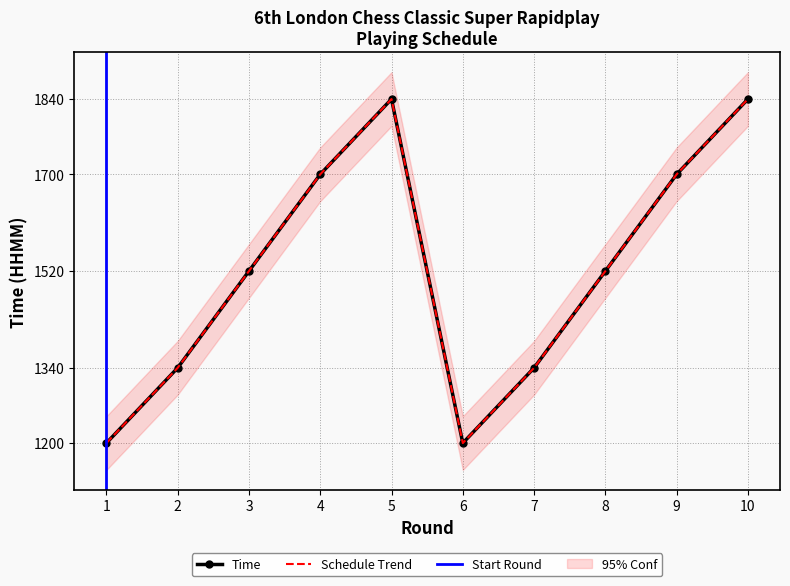

At which label does the data first exceed 1520?

4